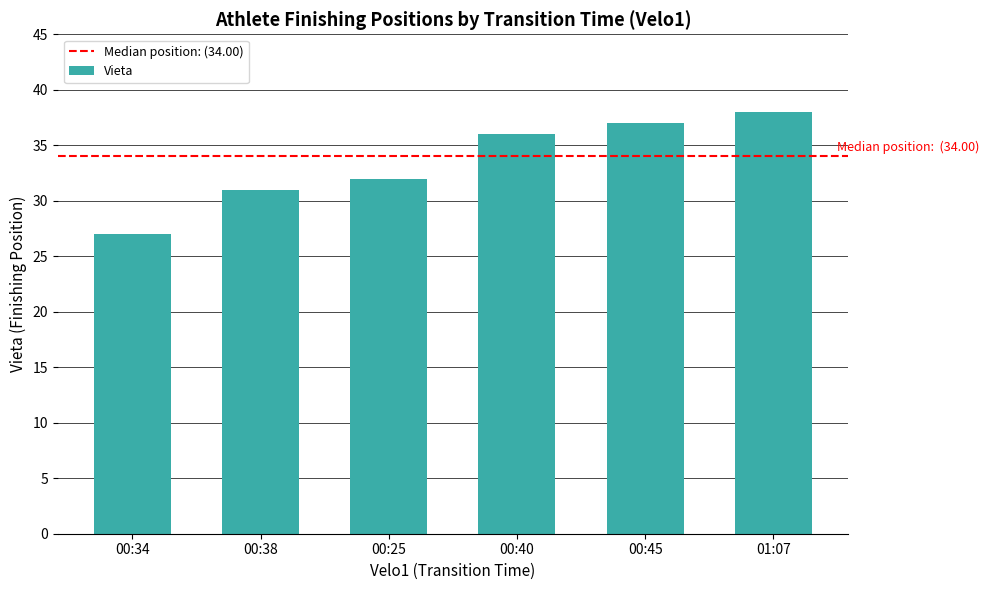

The chart shows a value of 50 at 00:40. True or false?

False